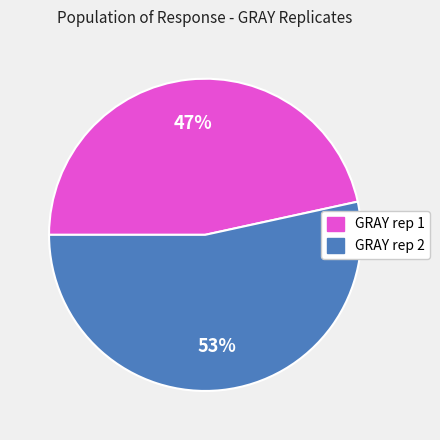

What is the ratio of the value at GRAY rep 1 to the value at GRAY rep 2?

0.9